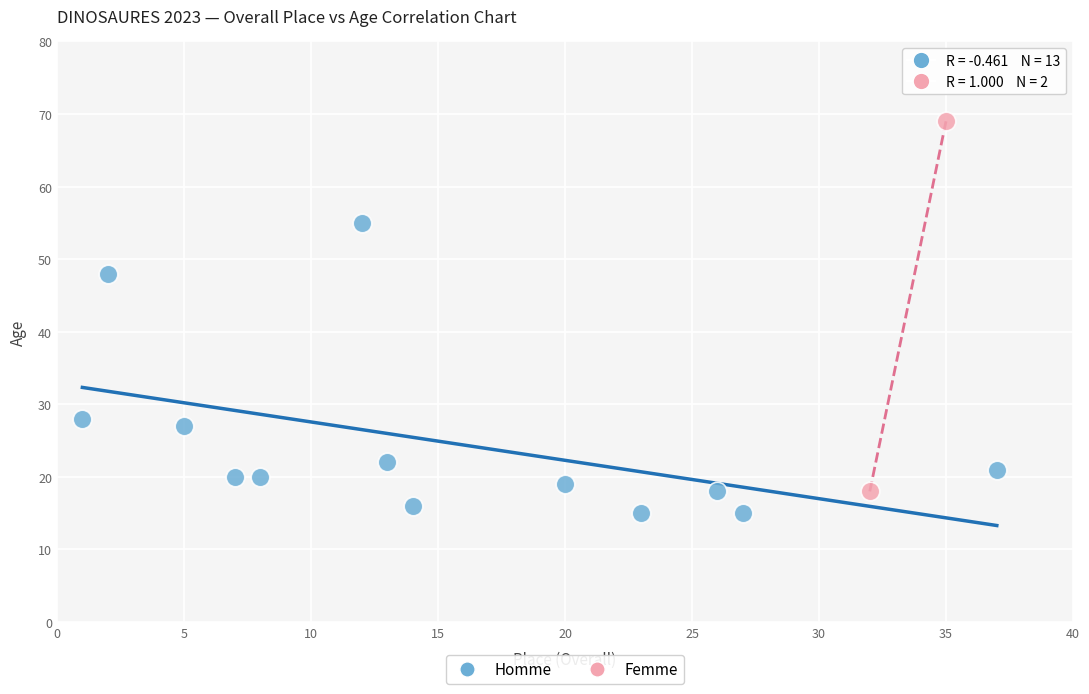

What are all the series names shown in the legend?

Homme, Femme